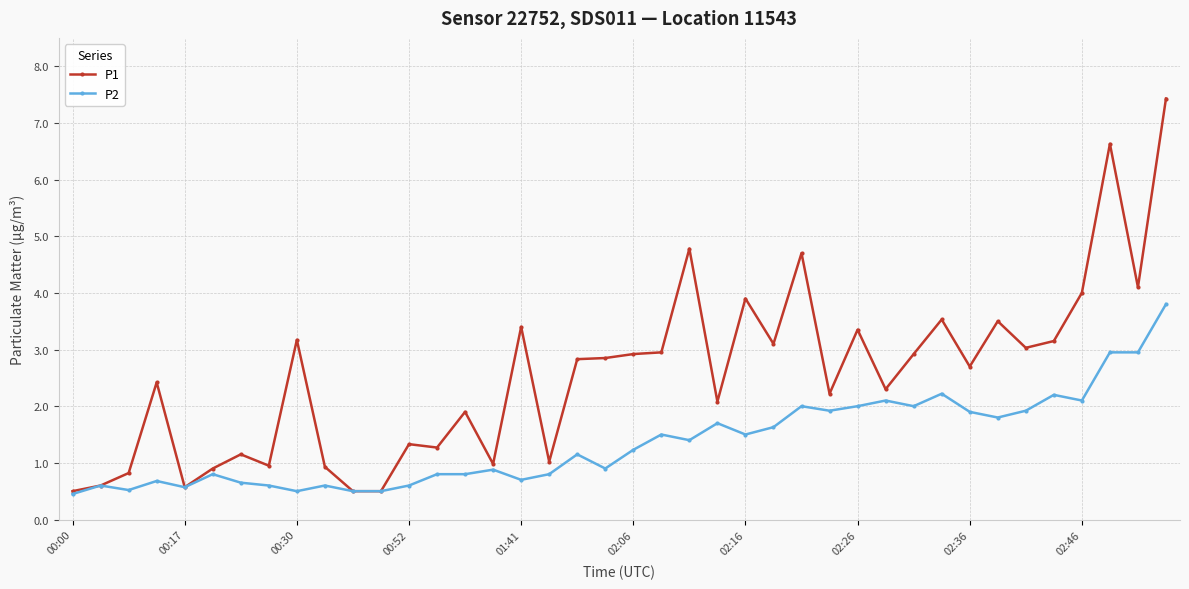

How many series are shown in this chart?

2